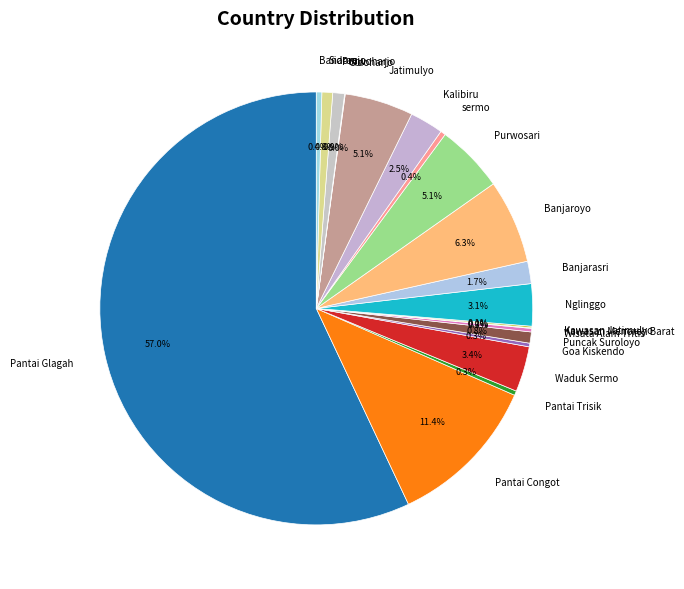

Which slice is the largest?

Pantai Glagah